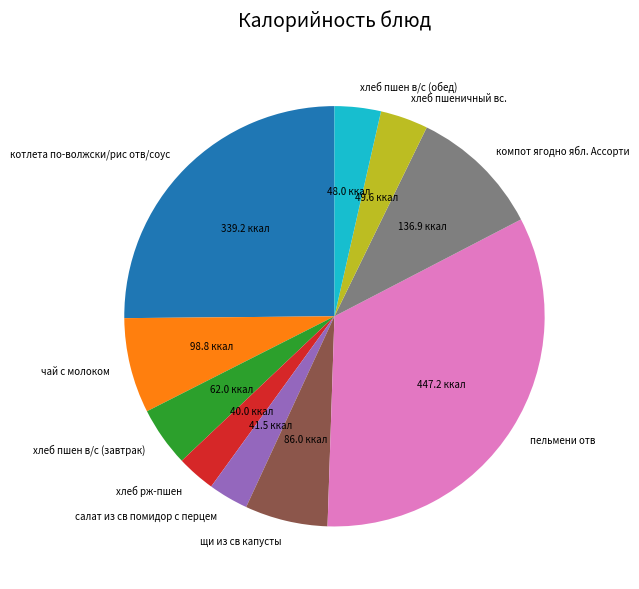

True or false: котлета по-волжски/рис отв/соус accounts for 25% of the total.

True